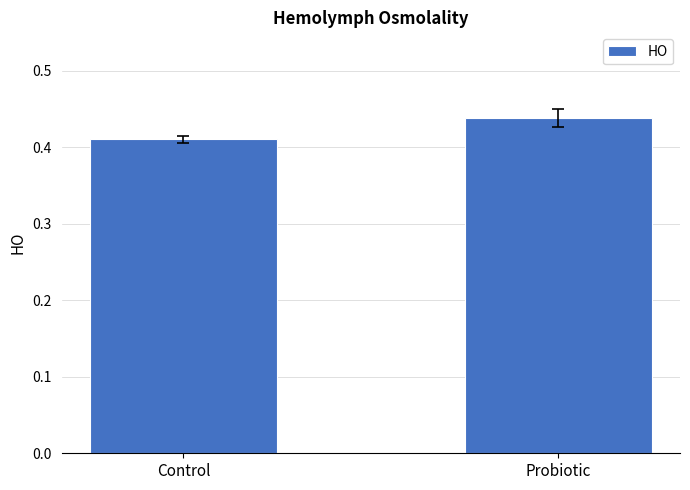

Where is the data nearest to the value 0?

Control